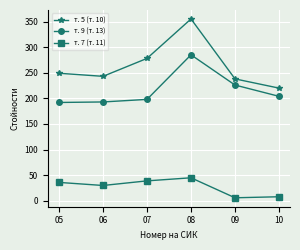

What is the sum of the т. 5 (т. 10) values at 10 and 09?

458